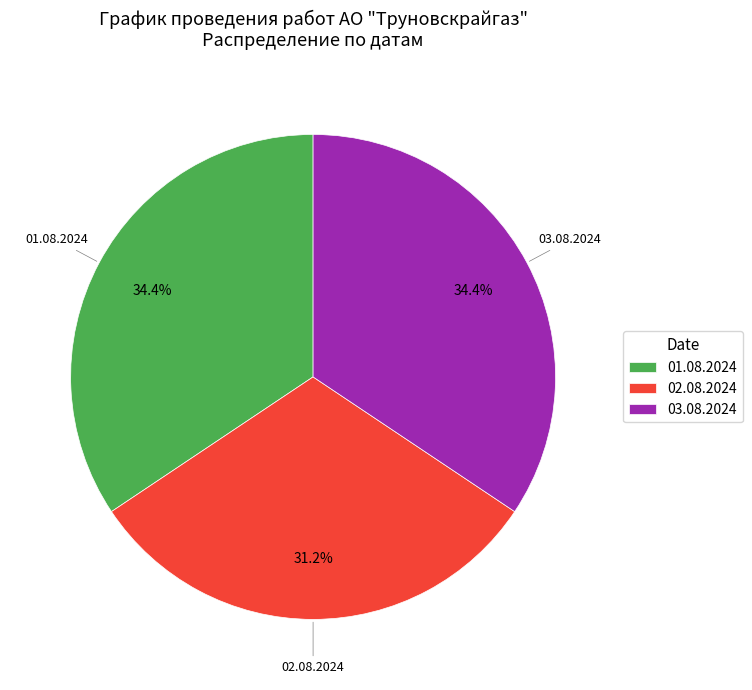

Is there a majority slice in this chart?

No